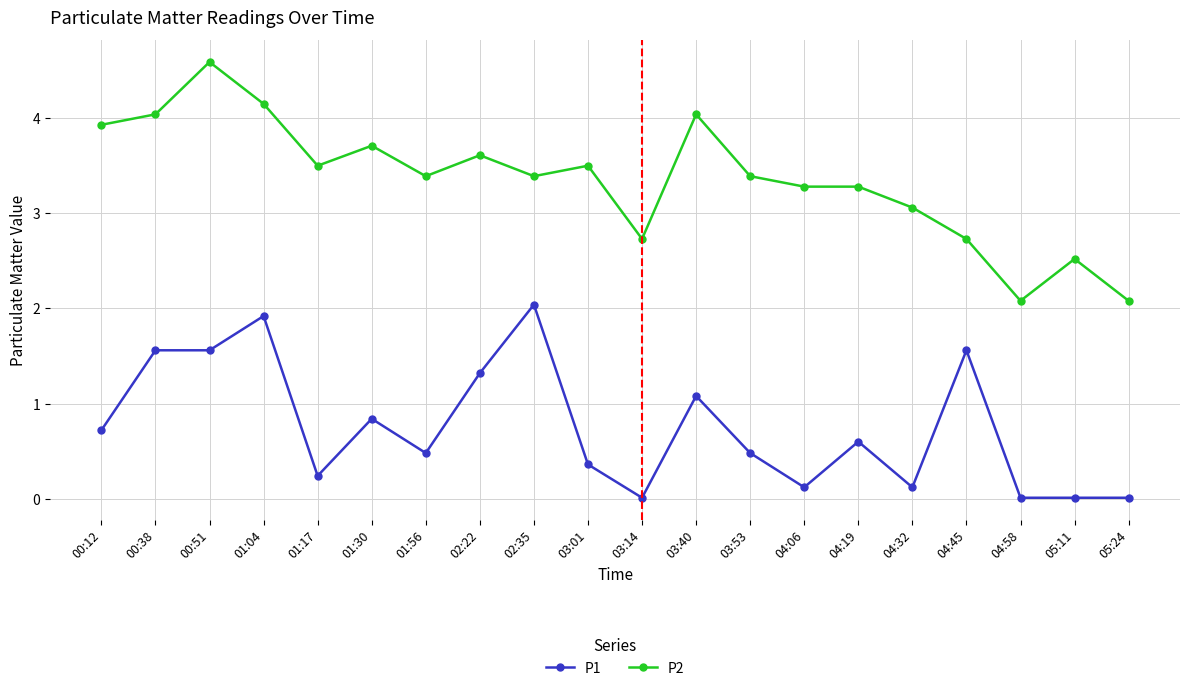

At which category does the chart reach its peak across all series?

00:51